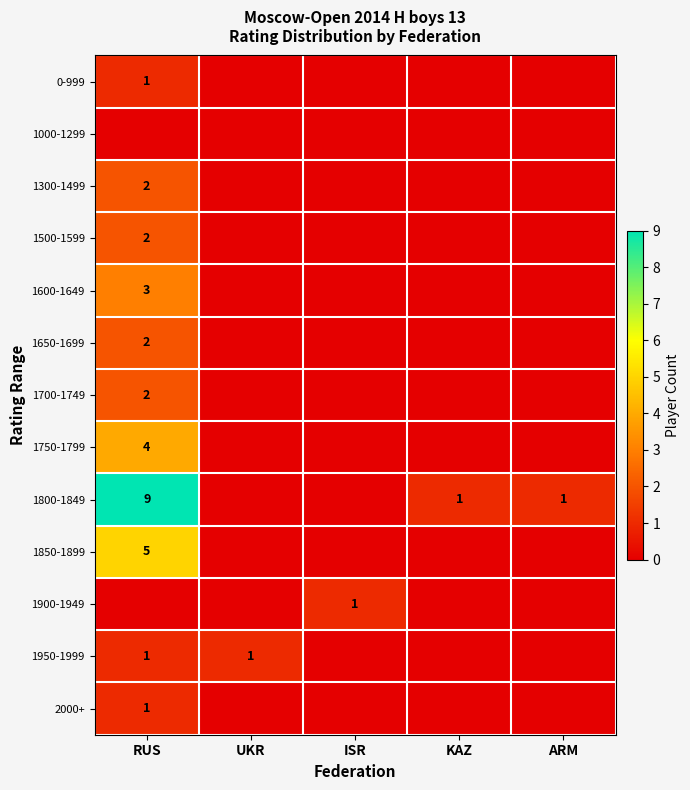

The 1800-1849 series shows 1 at KAZ. True or false?

True